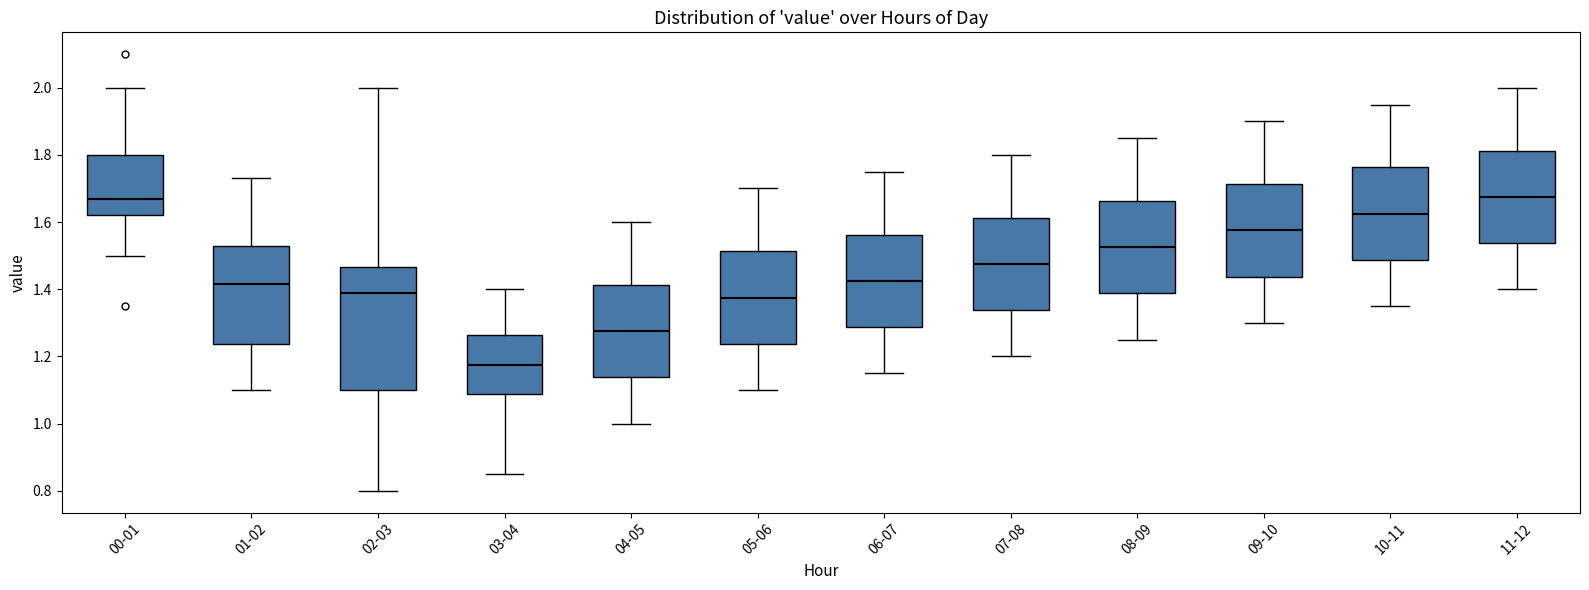

Comparing the boxes themselves (not the whiskers), which one is the tallest?

02-03